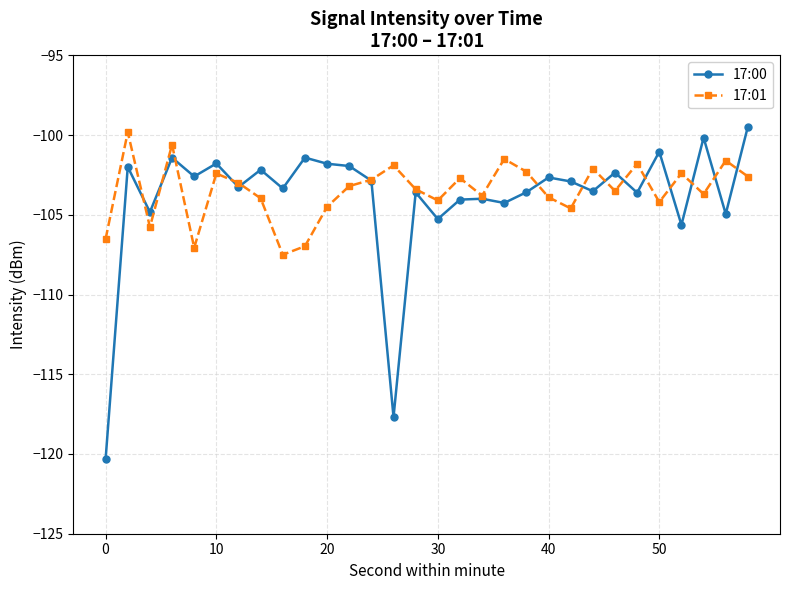

What is the value of the 17:00 point at the 20th from the left?

-103.6